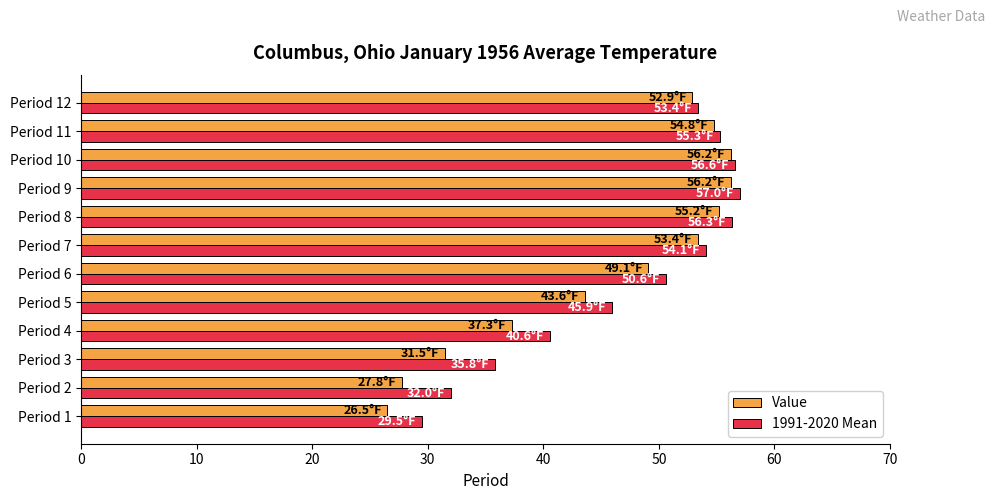

What is the spread (max minus min) of values at Period 9?

0.8